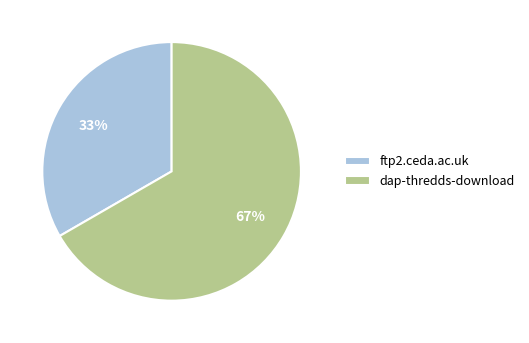

Combined, do ftp2.ceda.ac.uk and dap-thredds-download account for over 50%?

Yes